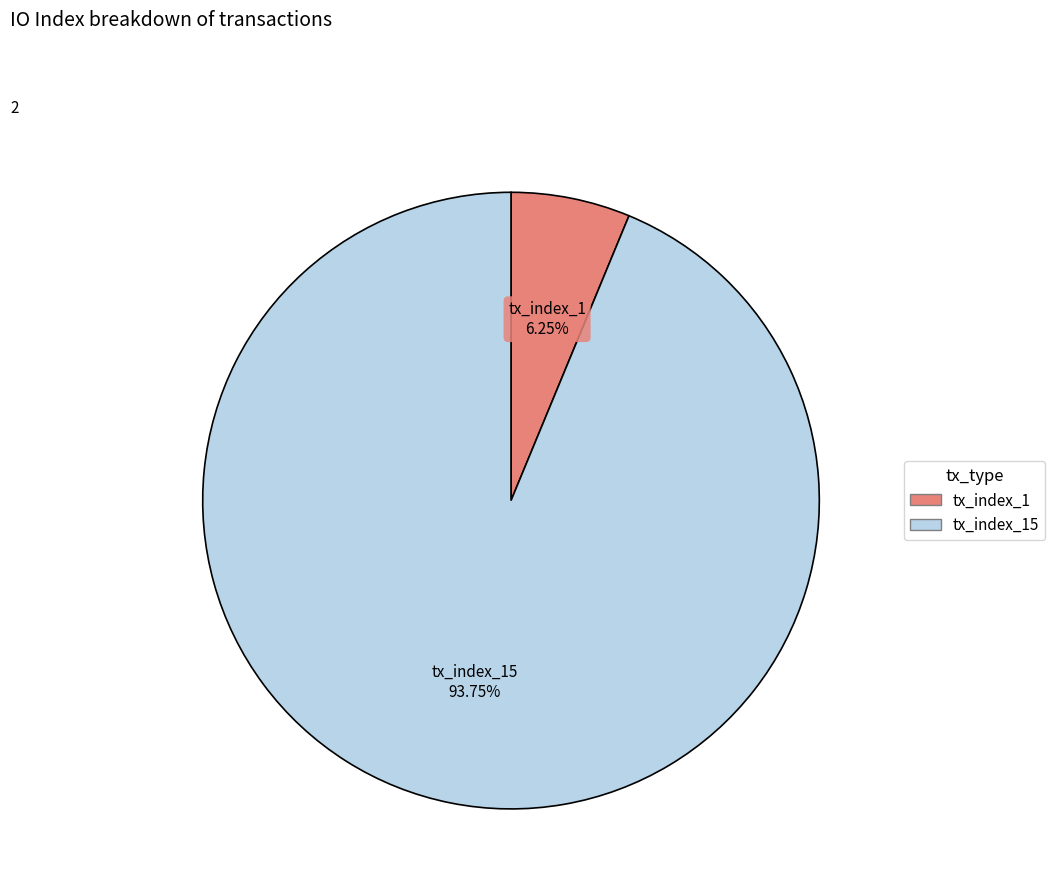

Is there any slice that represents more than half of the pie?

Yes